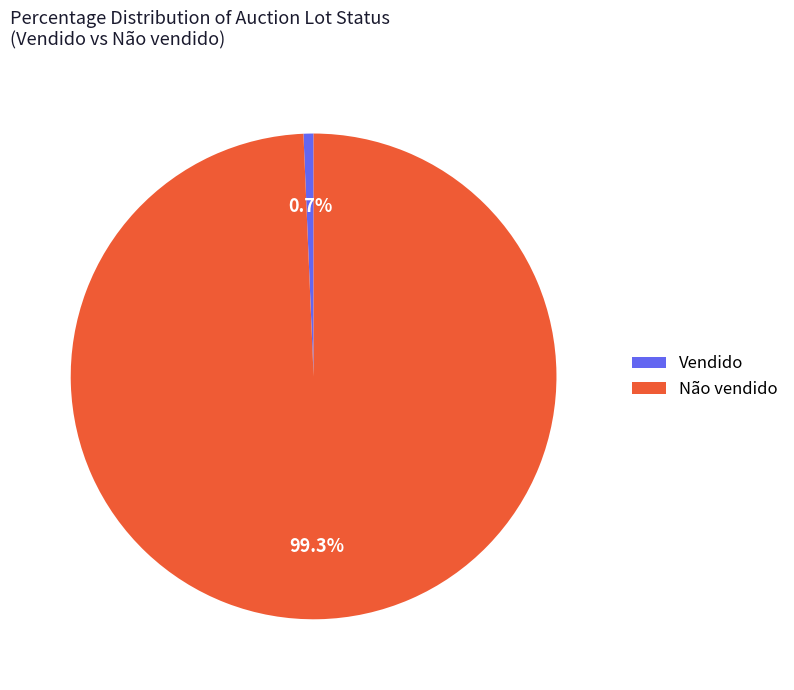

Approximately how many times larger is the value at Não vendido compared to Vendido?

149.0